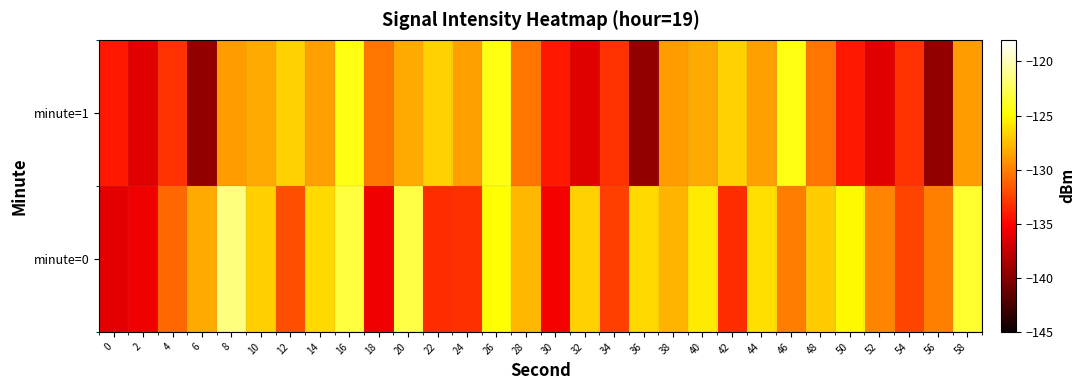

Reading left to right, transcribe all the data shown in this chart.

minute=0: 0=-136.2	2=-135.7	4=-130.9	6=-128.3	8=-121.4	10=-126.8	12=-132.0	14=-126.4	16=-123.2	18=-135.7	20=-123.0	22=-133.4	24=-133.3	26=-124.8	28=-127.7	30=-135.5	32=-126.7	34=-132.6	36=-126.4	38=-127.9	40=-125.6	42=-133.3	44=-126.2	46=-130.1	48=-126.9	50=-125.2	52=-129.7	54=-132.4	56=-130.0	58=-123.6
minute=1: 0=-134.1	2=-136.3	4=-133.2	6=-139.4	8=-128.8	10=-128.3	12=-126.7	14=-128.7	16=-124.4	18=-130.4	20=-128.3	22=-126.7	24=-128.7	26=-124.4	28=-130.4	30=-134.1	32=-136.3	34=-133.2	36=-139.4	38=-128.8	40=-128.3	42=-126.7	44=-128.7	46=-124.4	48=-130.4	50=-134.1	52=-136.3	54=-133.2	56=-139.4	58=-128.8